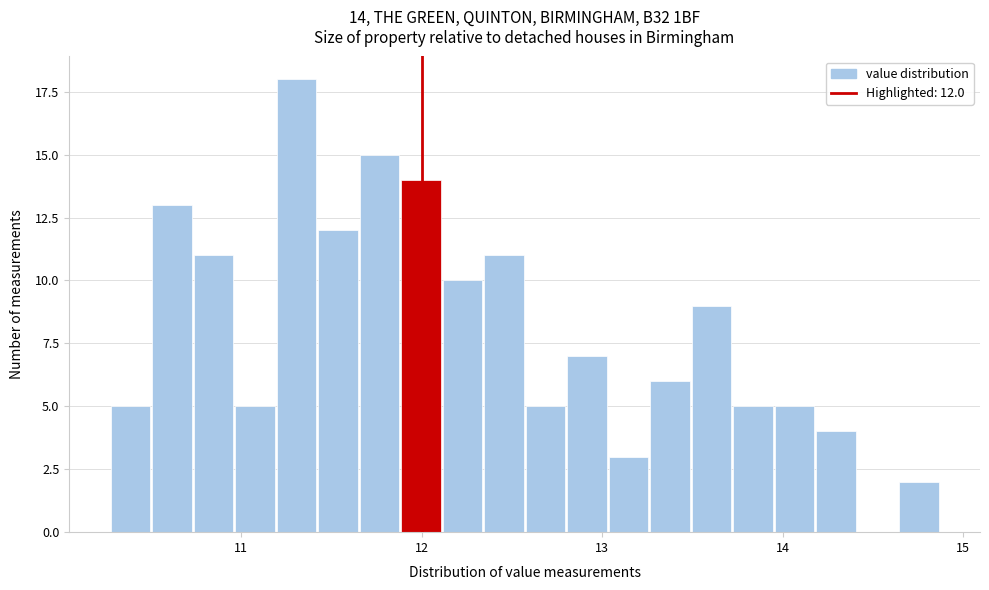

Read against the x-axis, roughly where is the centre of the tallest bar?

11.3